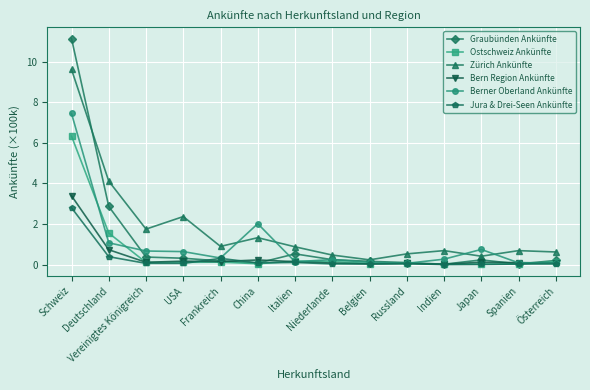

How many lines are shown in the chart?

6